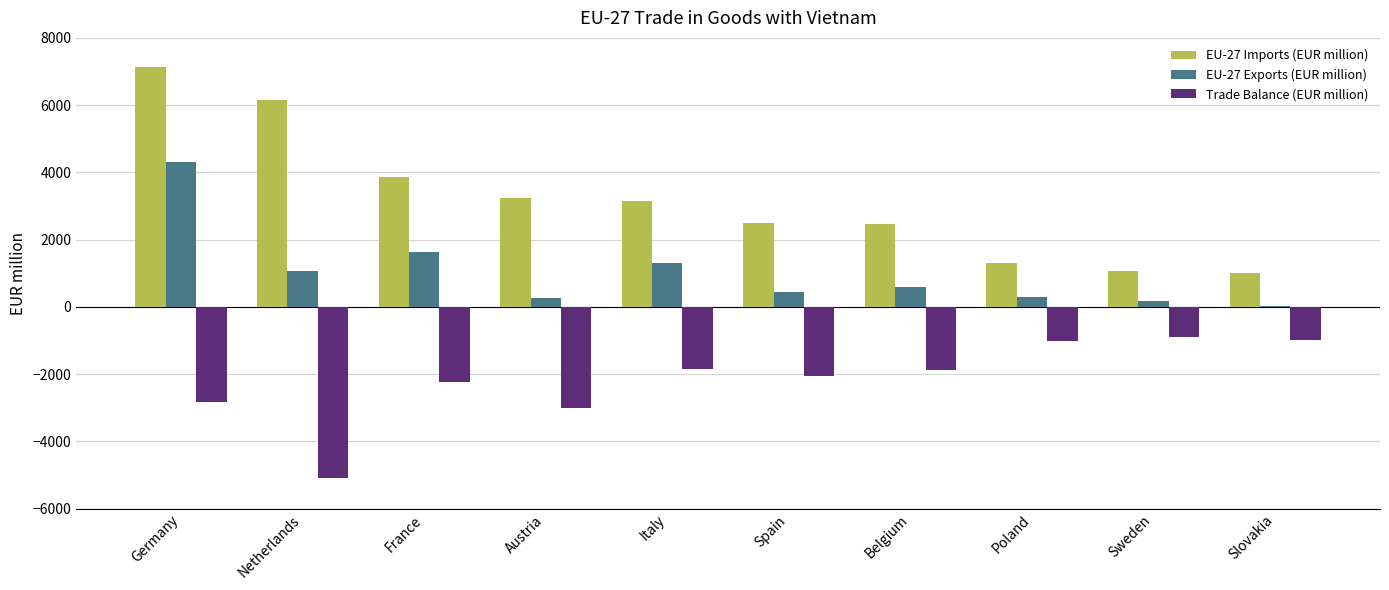

What is the sum of all Trade Balance (EUR million) values?

-21799.5